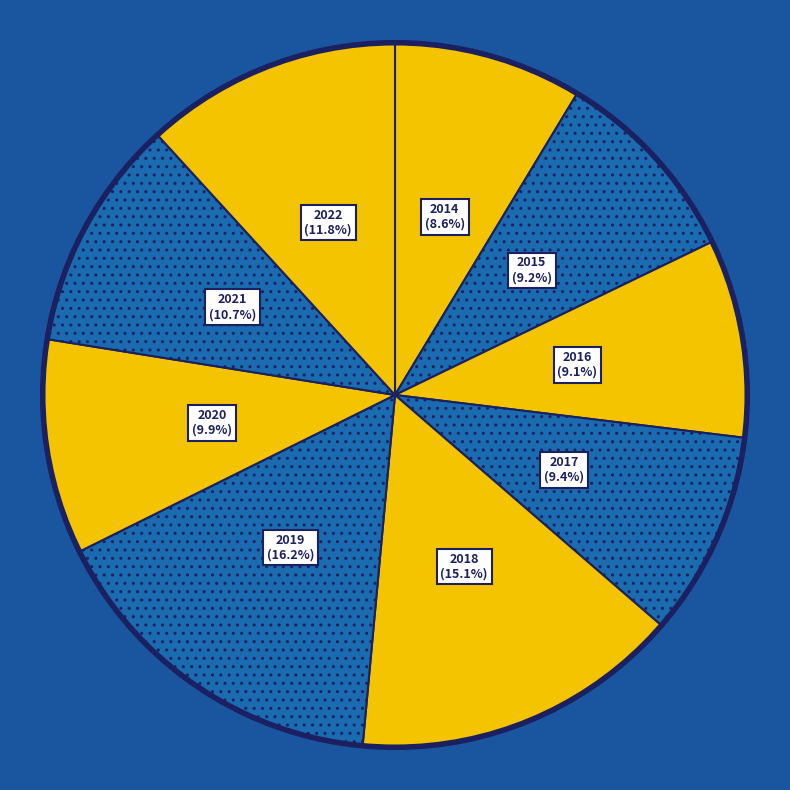

Is 2015 the majority of the pie?

No